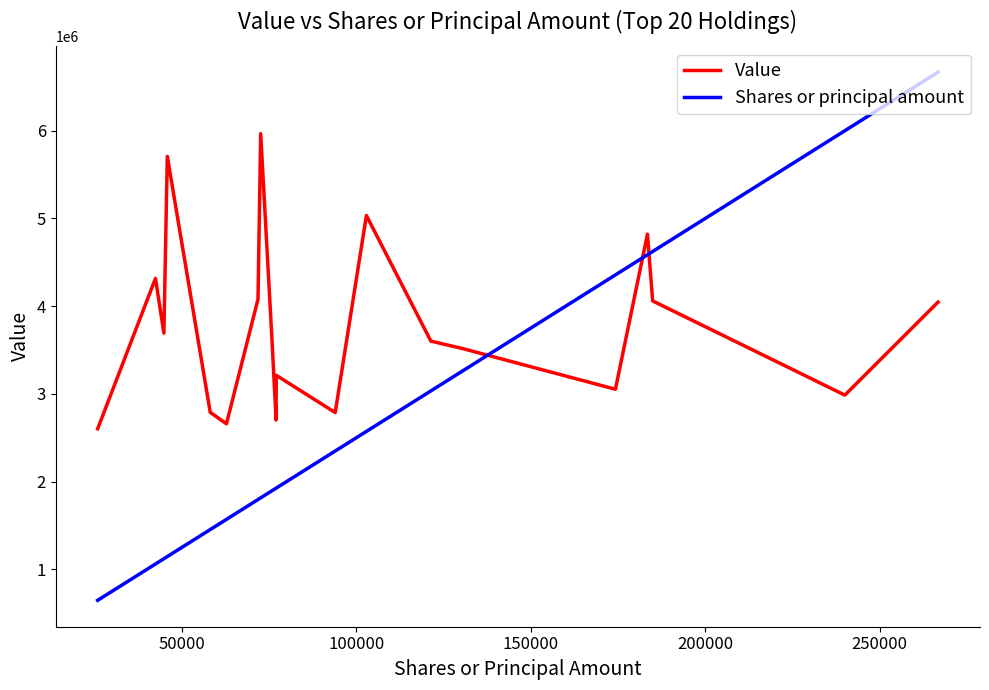

True or false: Value and Shares or principal amount cross at least once.

True